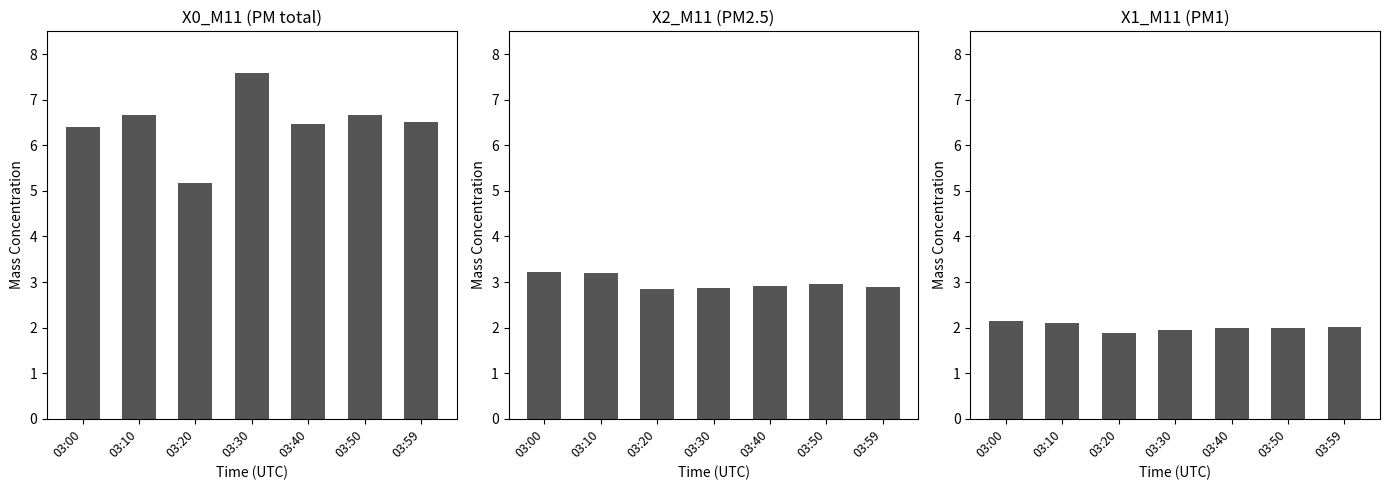

Reading right to left, transcribe all the data shown in this chart.

X0_M11 (PM total): 03:59=6.5	03:50=6.7	03:40=6.5	03:30=7.6	03:20=5.2	03:10=6.7	03:00=6.4
X2_M11 (PM2.5): 03:59=2.9	03:50=3.0	03:40=2.9	03:30=2.9	03:20=2.9	03:10=3.2	03:00=3.2
X1_M11 (PM1): 03:59=2.0	03:50=2.0	03:40=2.0	03:30=1.9	03:20=1.9	03:10=2.1	03:00=2.1